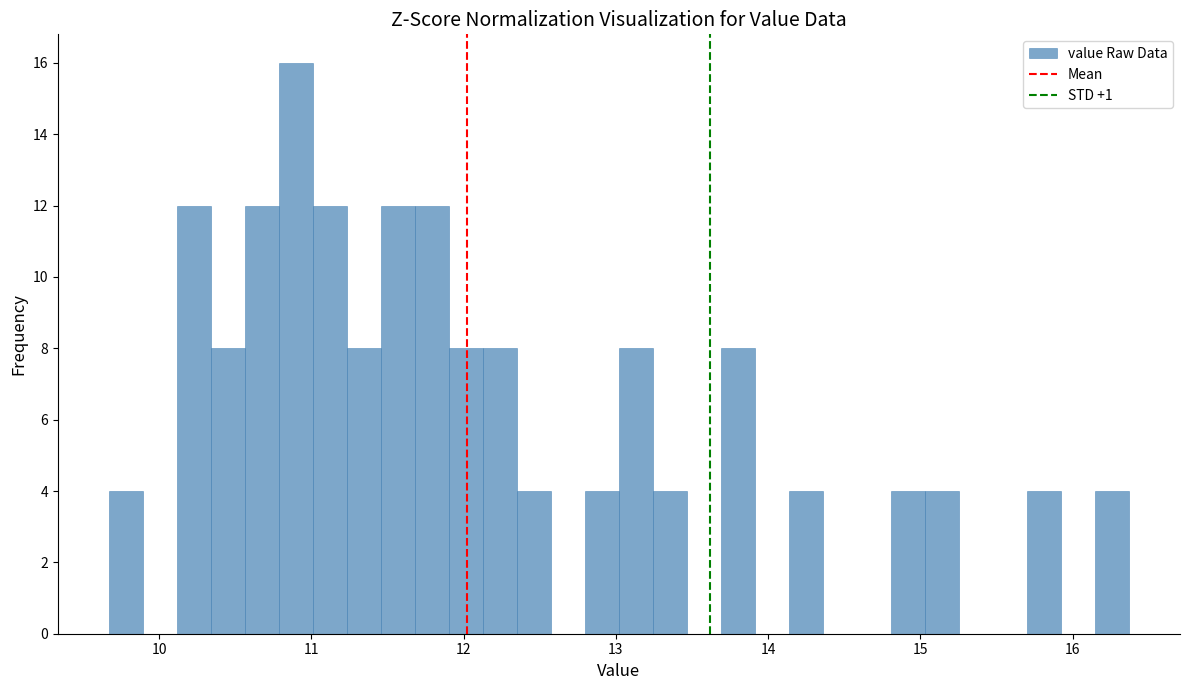

Read against the x-axis, roughly where is the centre of the tallest bar?

10.9